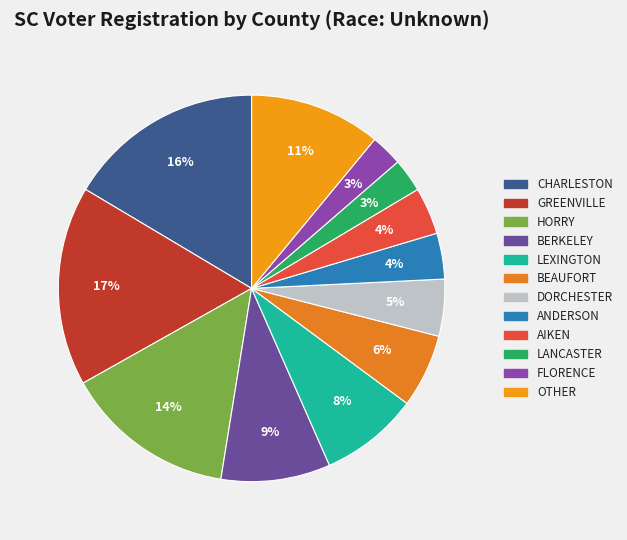

What percentage do CHARLESTON and AIKEN together represent?

20.4%